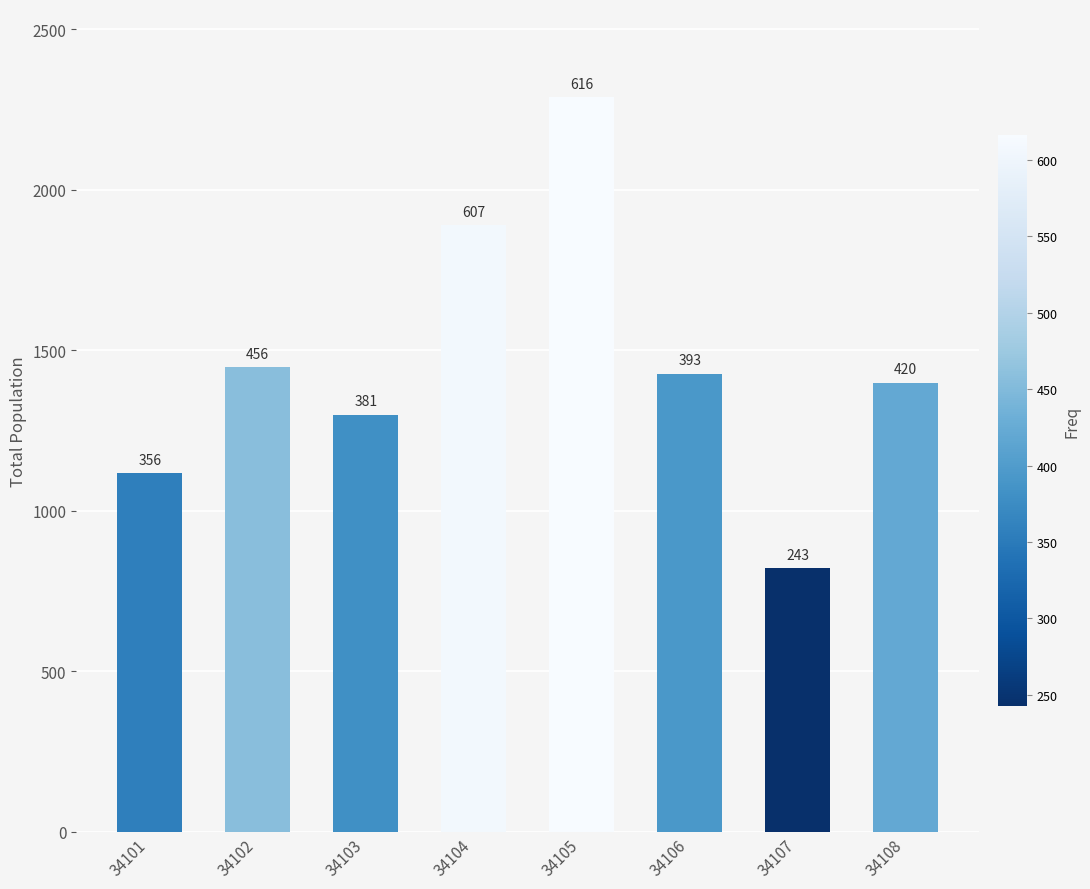

What is the change in value from 34104 to 34106?

-464